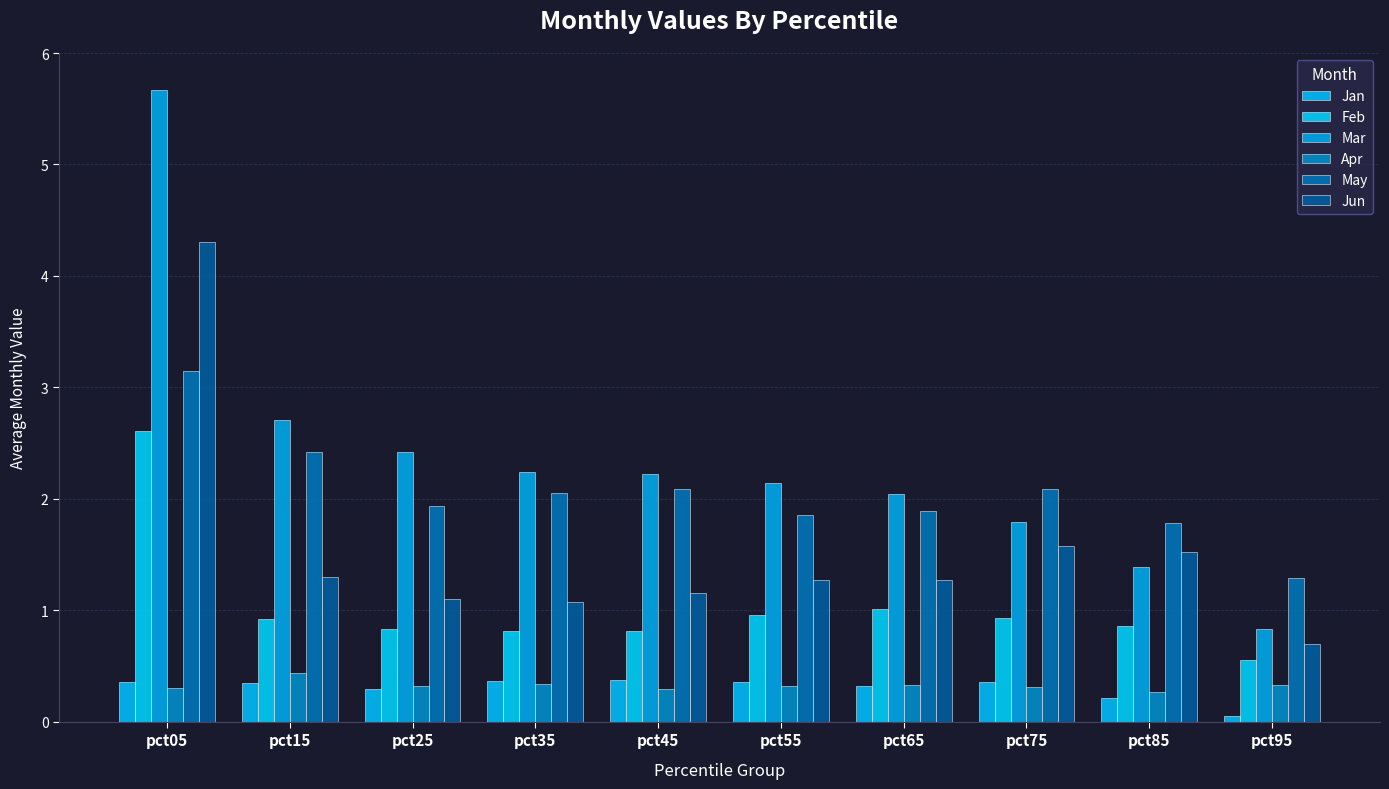

What is the maximum value for Jun?

4.3